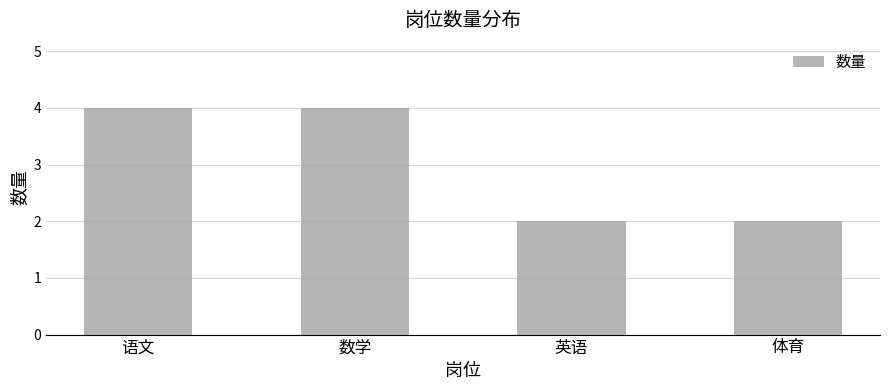

What is the sum of the values at 语文 and 数学?

8